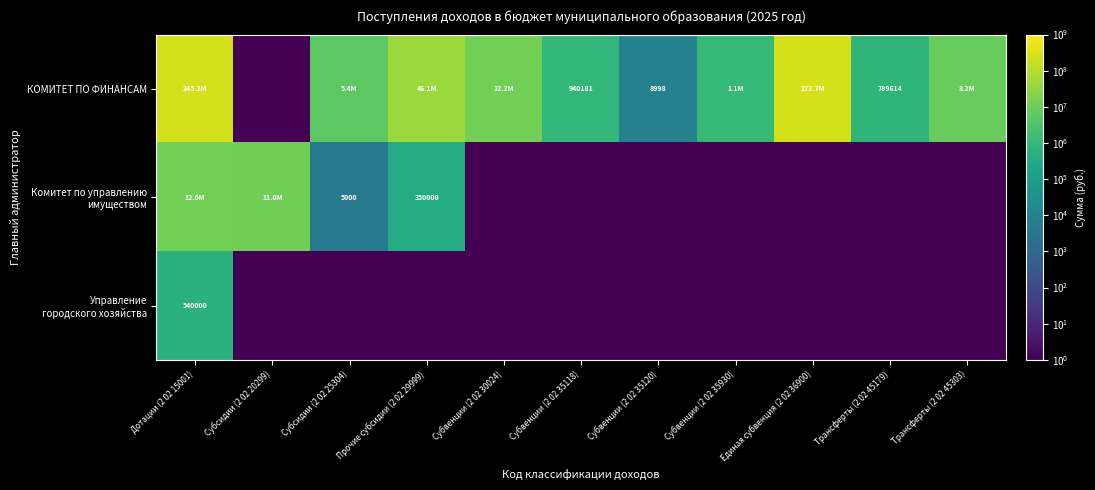

Is it true that КОМИТЕТ ПО ФИНАНСАМ equals 8202600.0 at Трансферты (2 02 45303)?

True